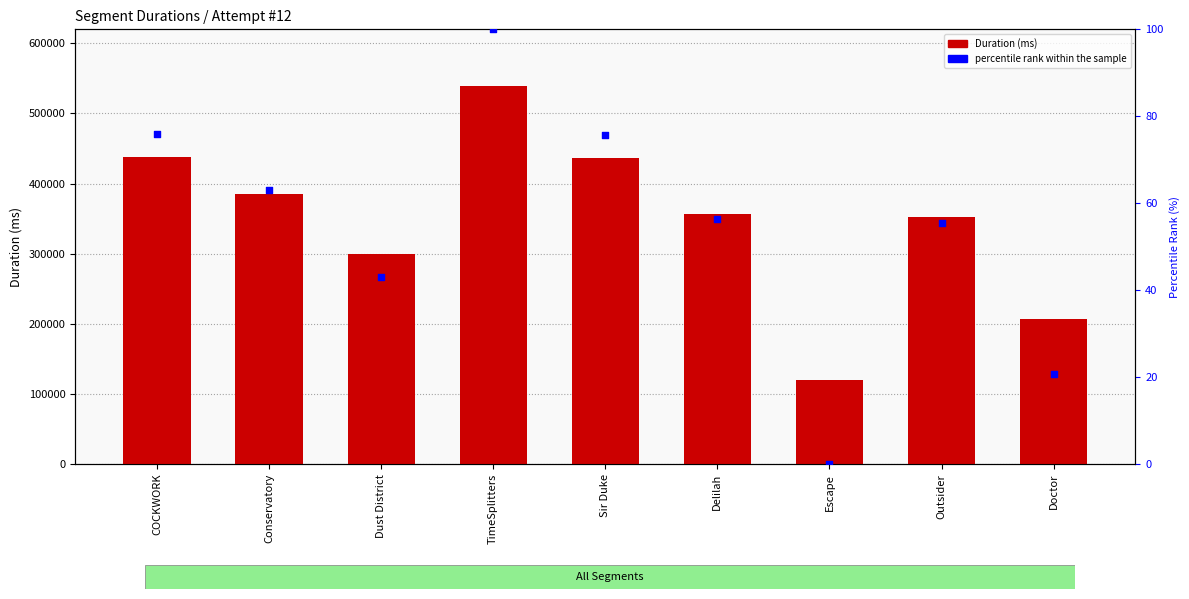

At which category is the sum across all series the highest?

TimeSplitters